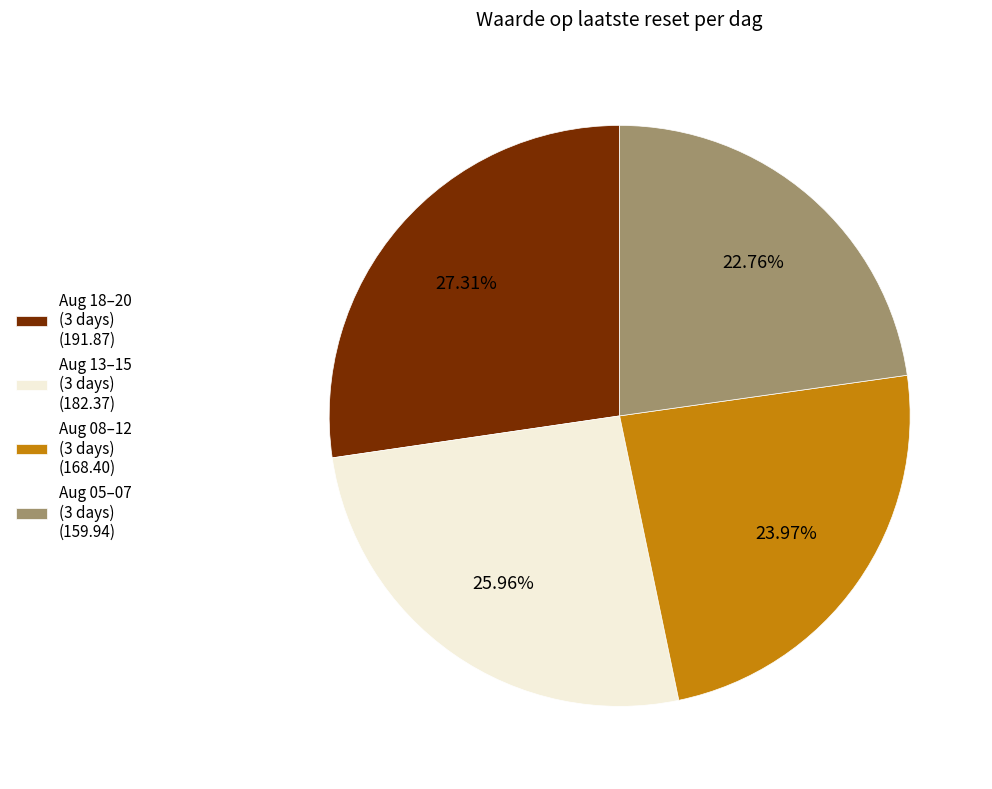

Is there a majority slice in this chart?

No